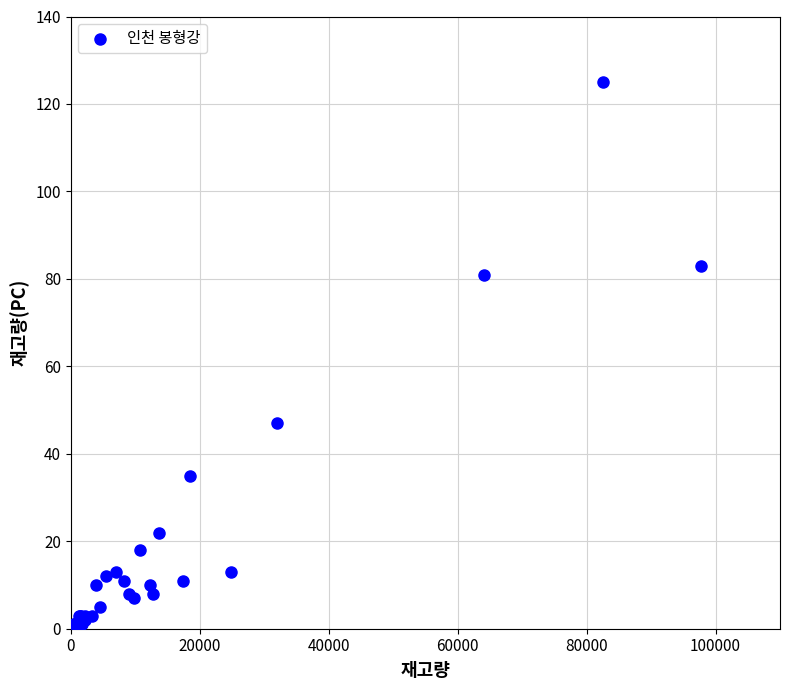

What Y value in the scatter plot is closest to 63?

47